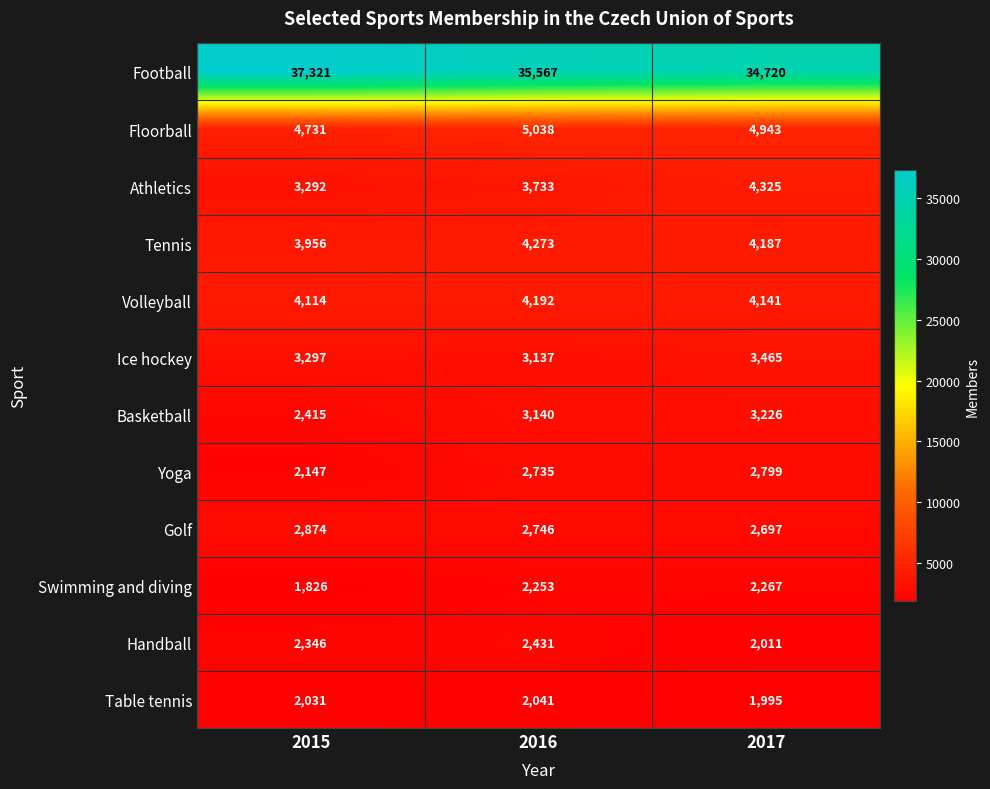

What is the difference between the highest and lowest values at 2015?

35495